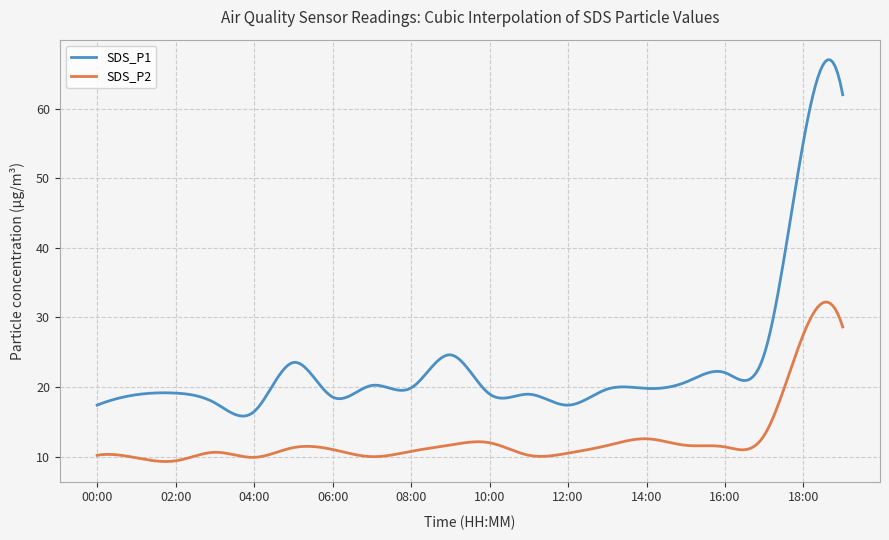

True or false: SDS_P1 and SDS_P2 intersect in this chart.

False